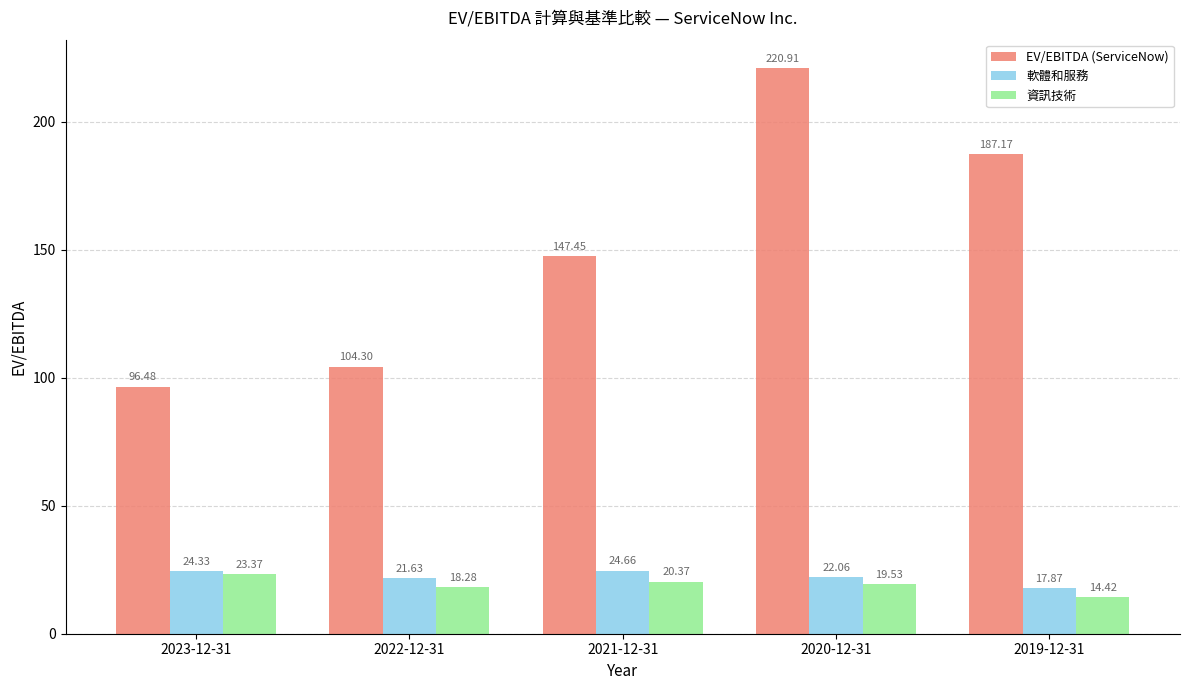

What are all the series names shown in the legend?

EV/EBITDA (ServiceNow), 軟體和服務, 資訊技術